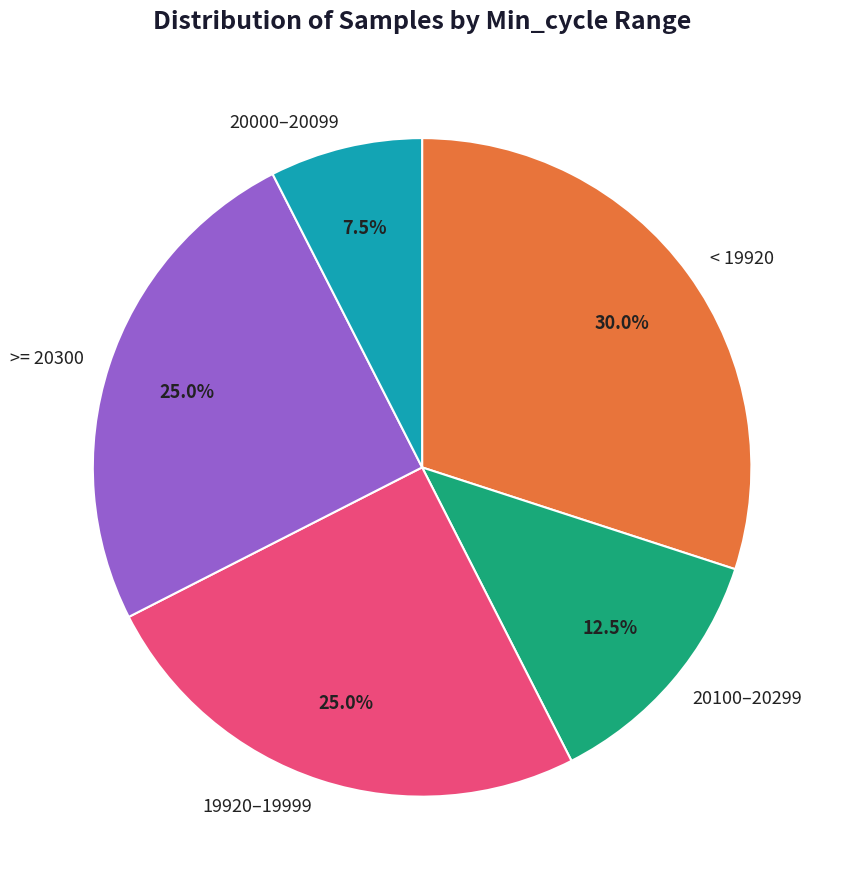

What is the ratio of the value at 20100–20299 to the value at < 19920?

0.4